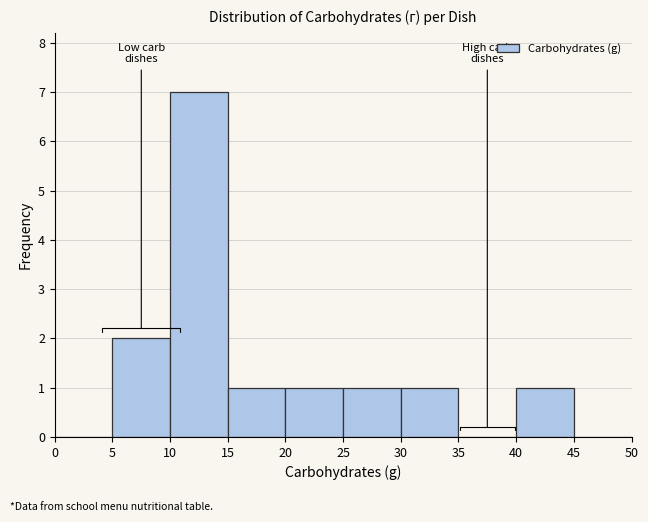

What is the height of the bar covering 10 to 15 on the x-axis? The values are not printed on the chart, so give them approximately, as read against the axis.

7